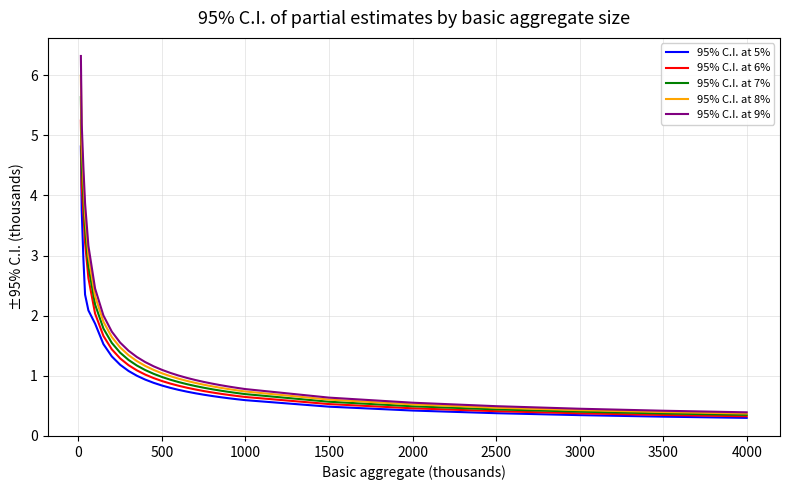

Which series has the widest spread of values?

95% C.I. at 9%